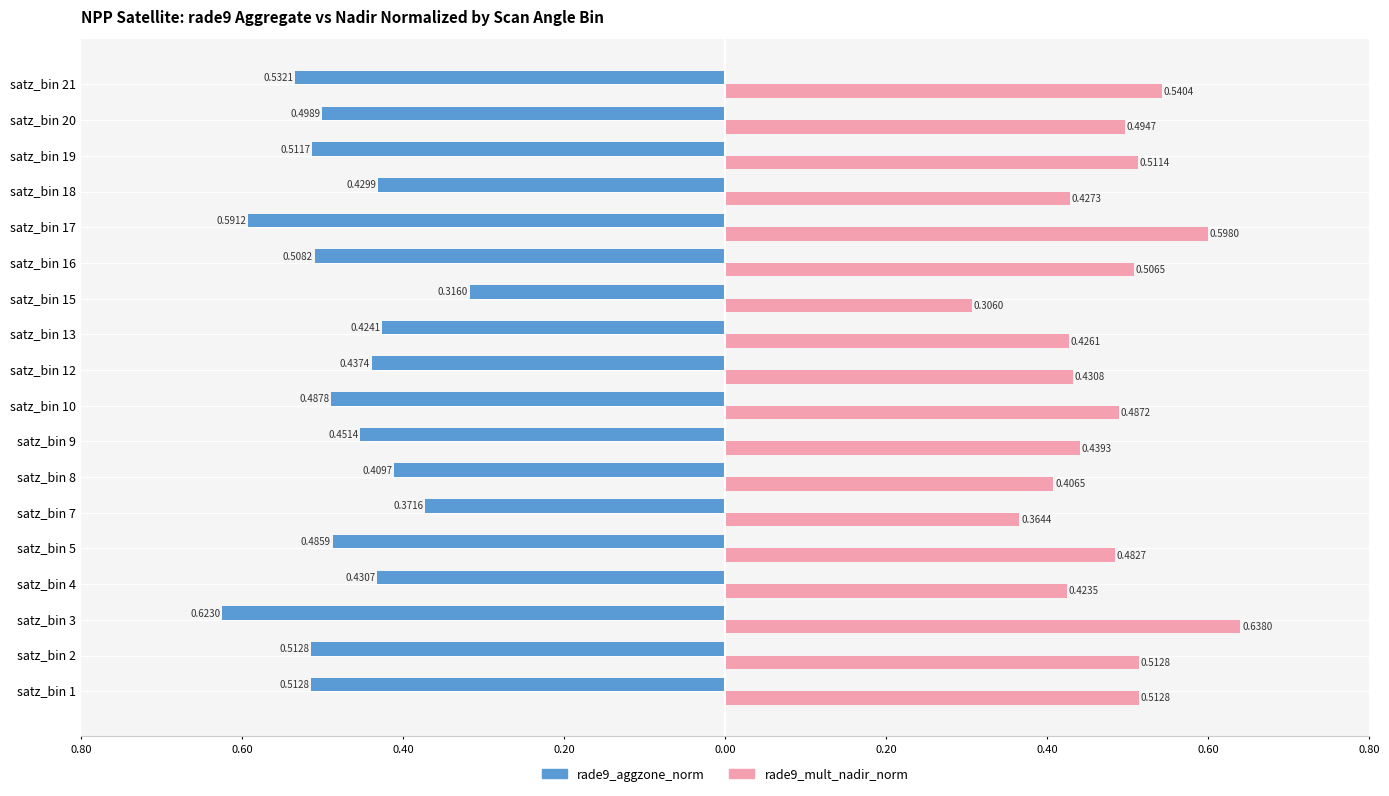

What are all the series names shown in the legend?

rade9_aggzone_norm, rade9_mult_nadir_norm